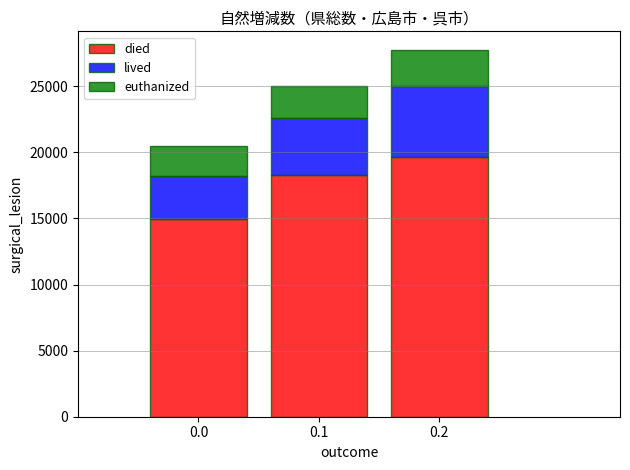

Reading left to right, transcribe the values for died.

14995	18311	19685